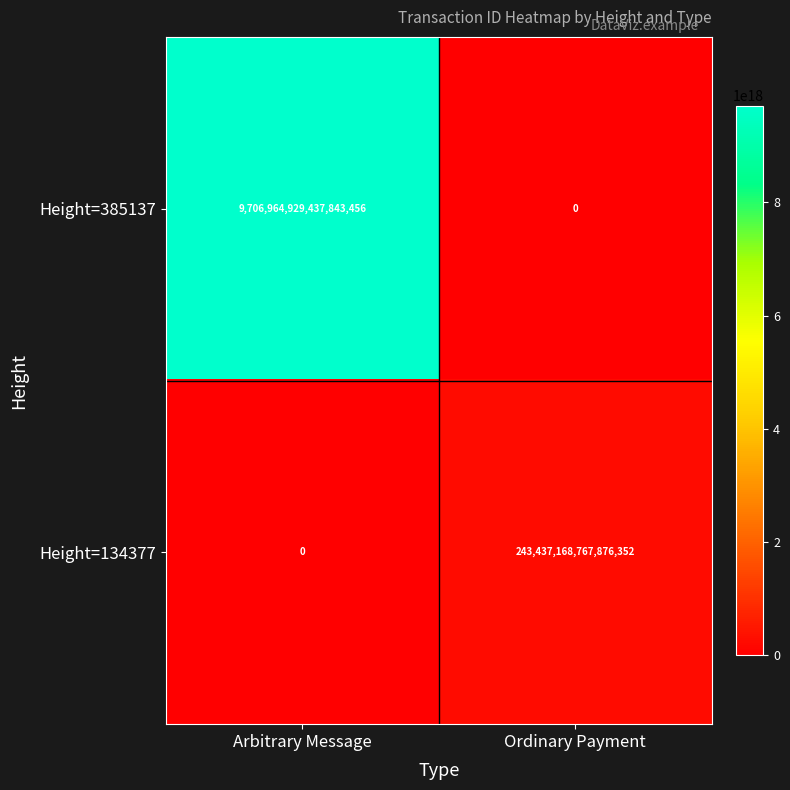

The value of Height=134377 at Arbitrary Message is -88538161786174992. True or false?

False